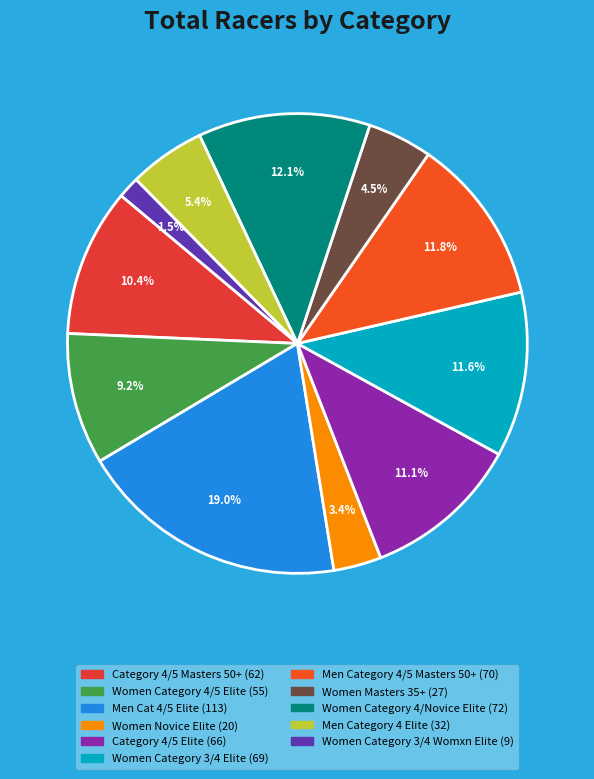

Is it true that Men Category 4 Elite is 16% of the pie?

False